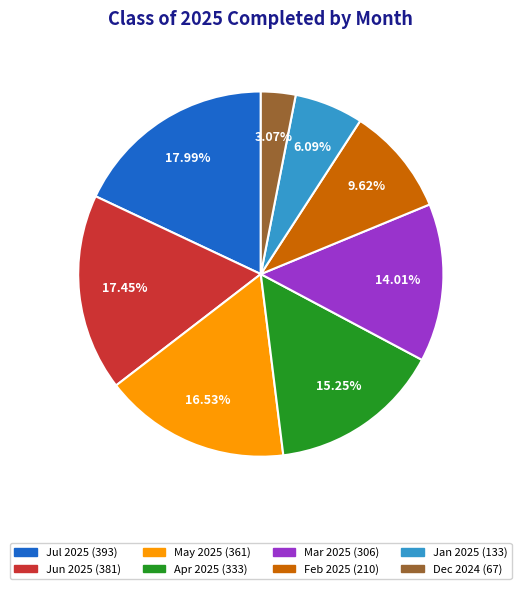

Is there any slice that represents more than half of the pie?

No